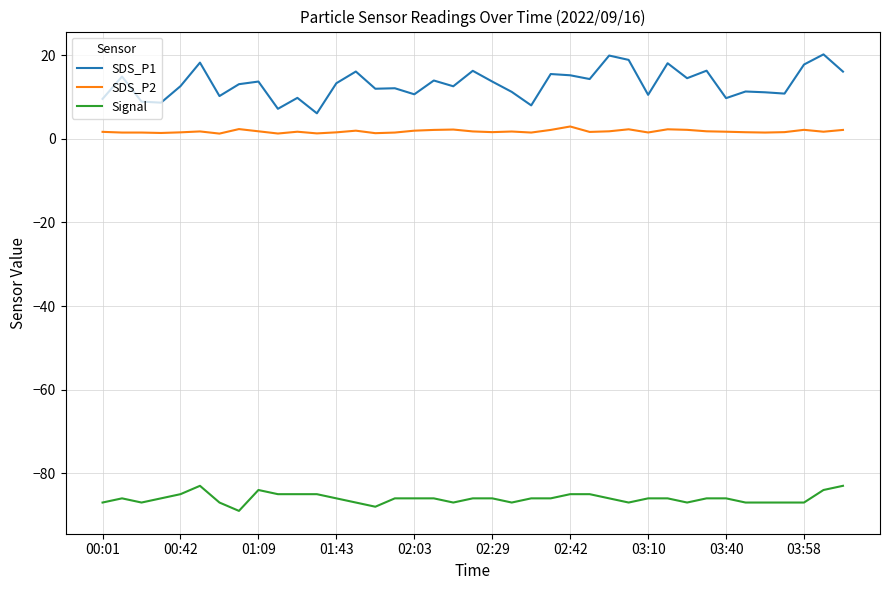

True or false: SDS_P1 and SDS_P2 cross at least once.

False